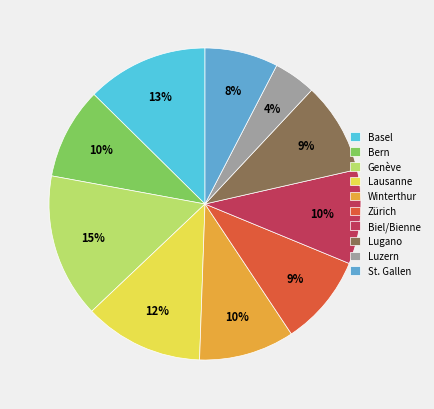

What is the smallest slice in the pie chart?

Luzern